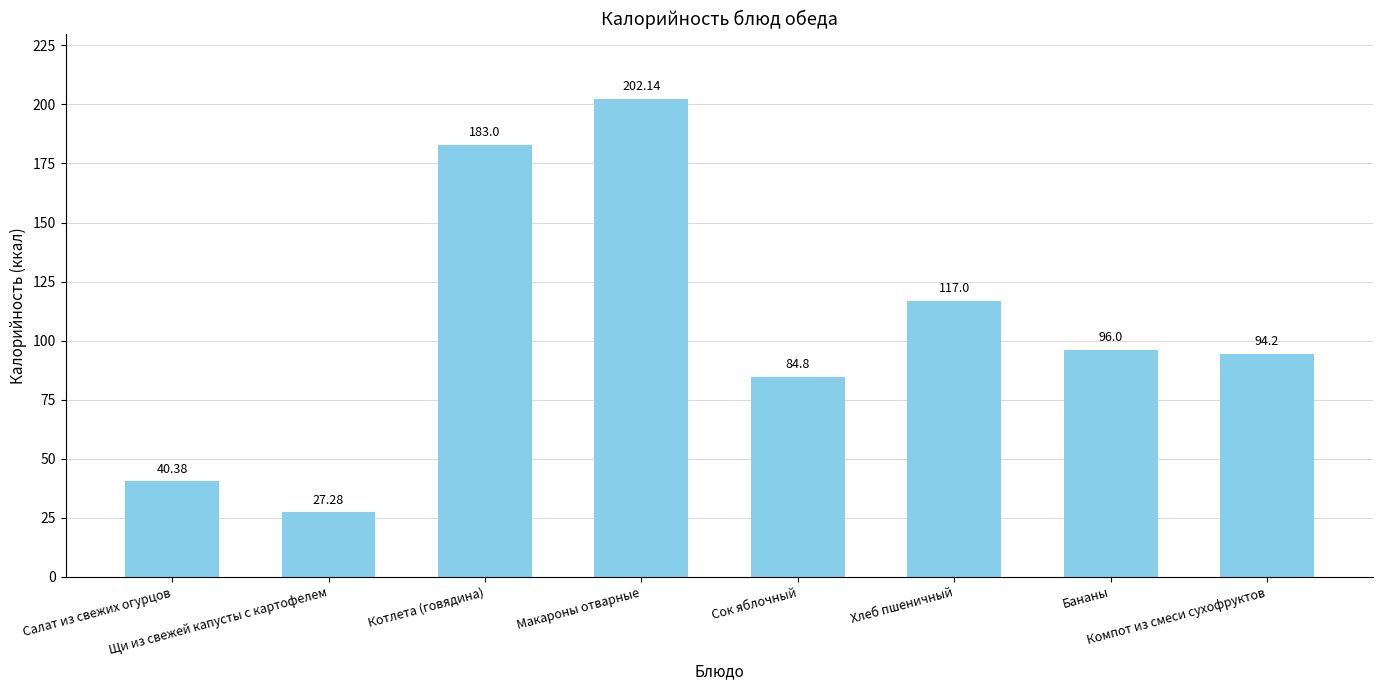

What is the average value?

105.6